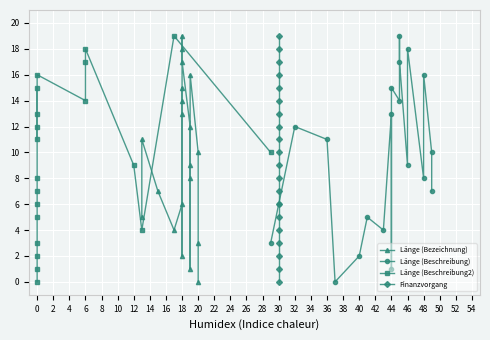

True or false: Länge (Beschreibung) has a value of 18 at 46.

True